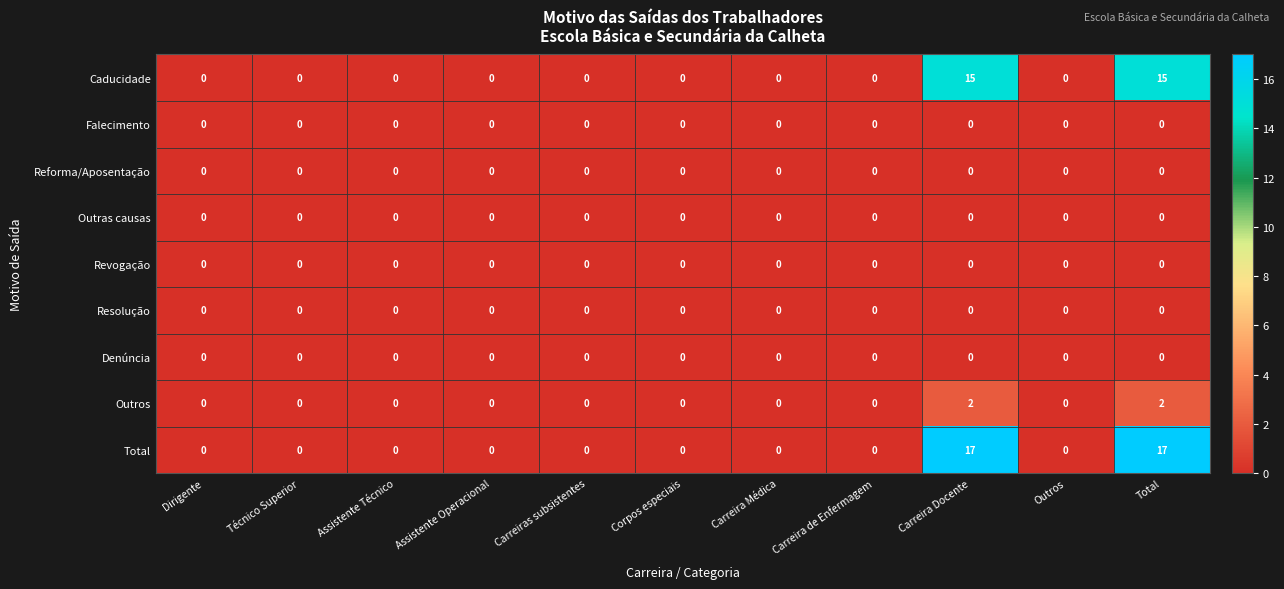

What is the maximum value shown in the chart?

17